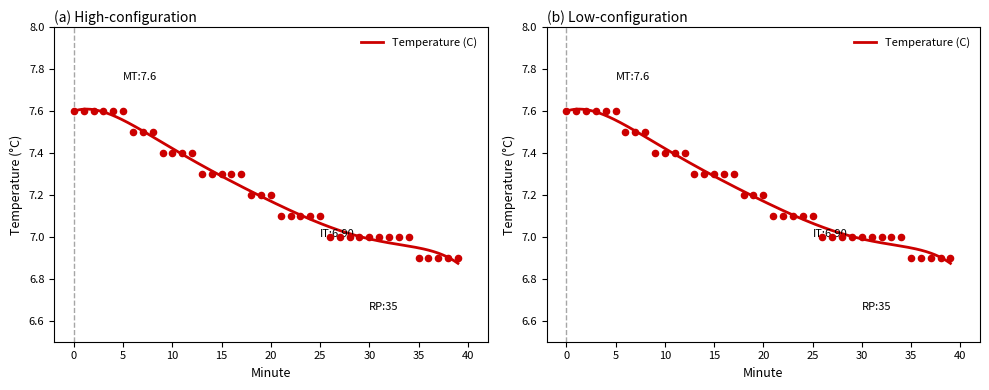

What is the change in value from 1 to 39?

-0.7